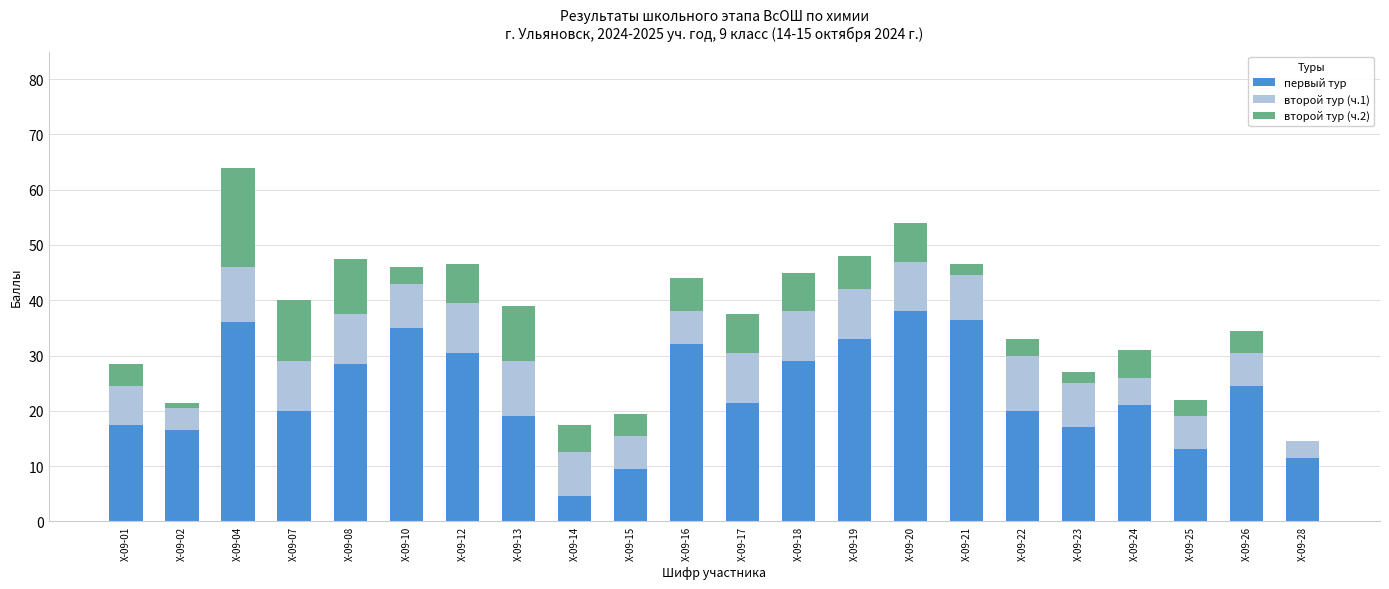

At which category is the sum across all series the highest?

Х-09-04